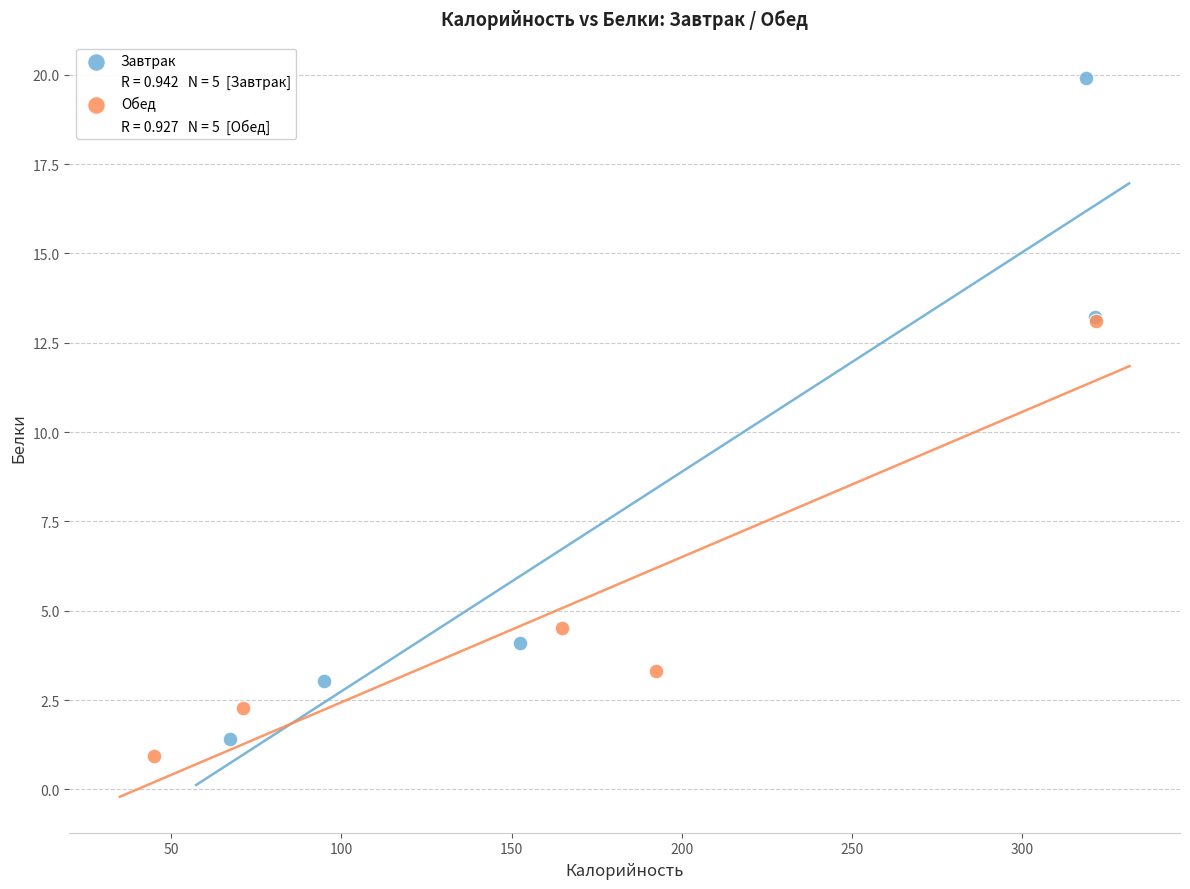

Which series reaches the maximum Y coordinate?

Завтрак